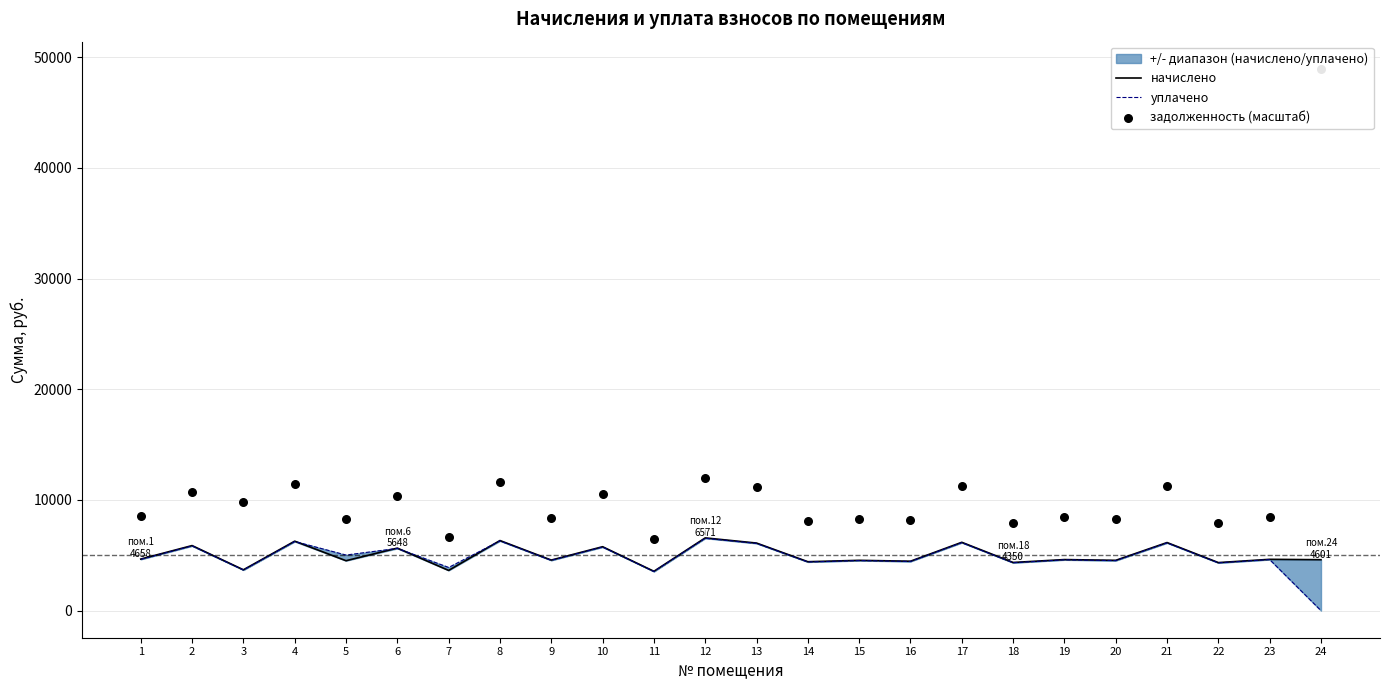

Which series has the widest spread of Y values?

задолженность (масштаб)